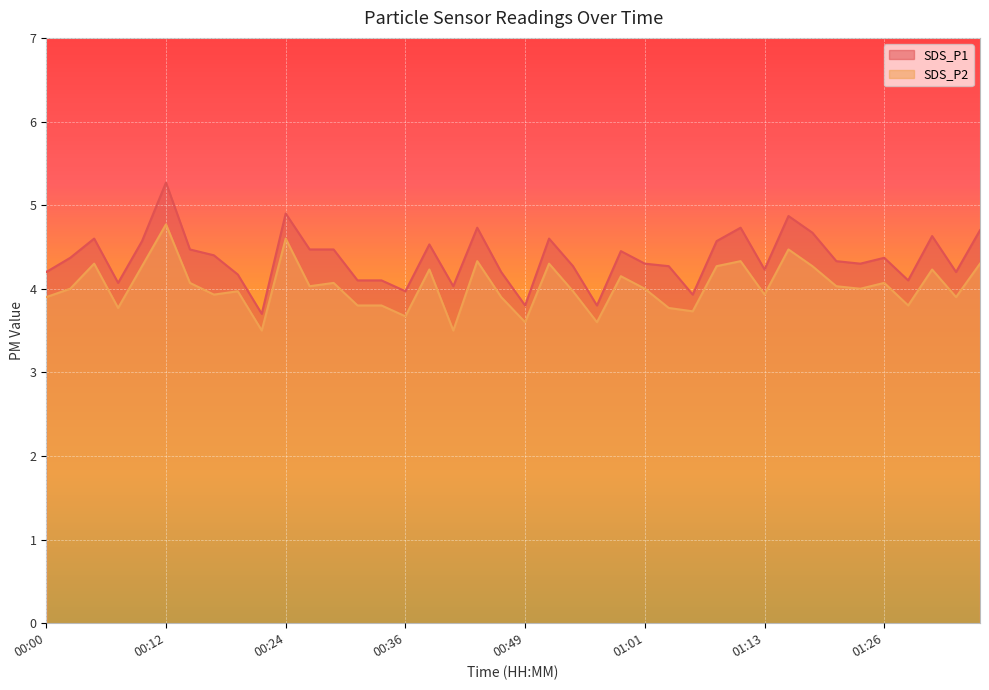

Which series has the largest range (max minus min)?

SDS_P1